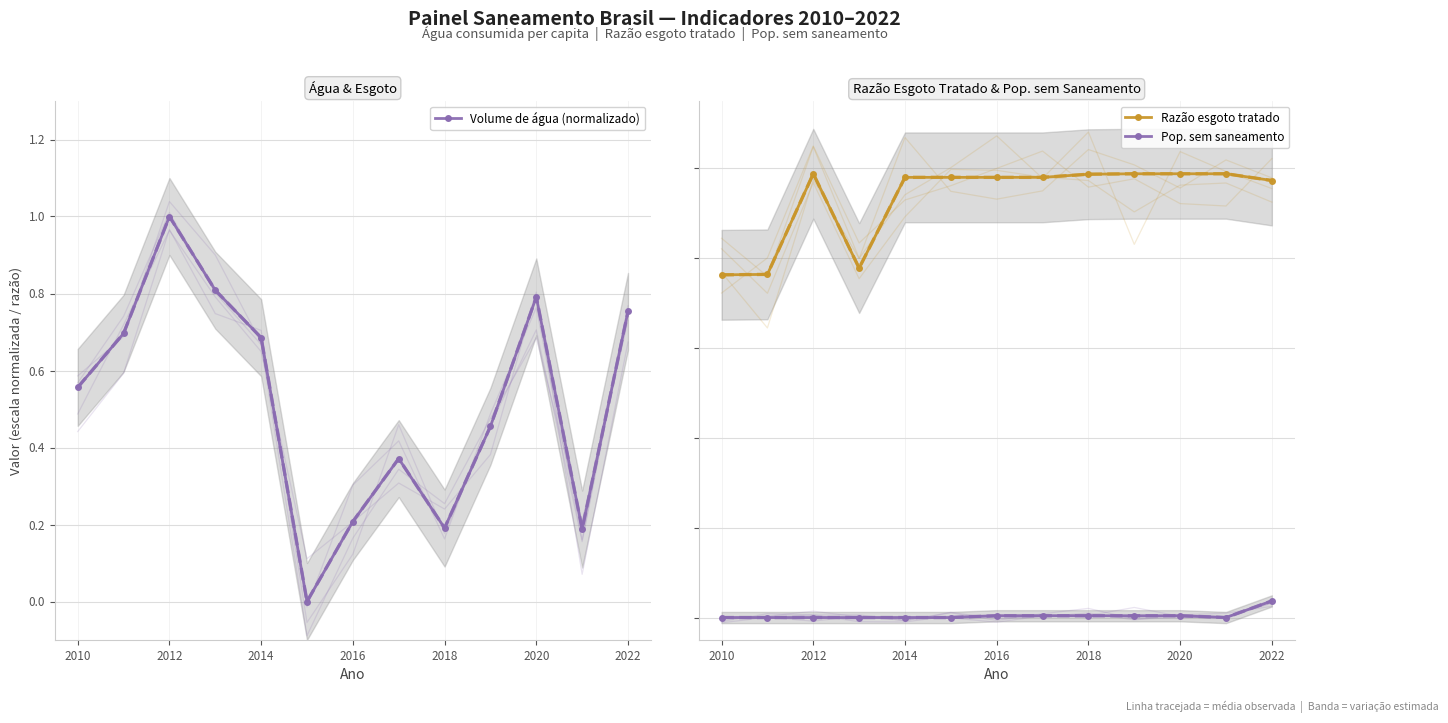

At which category is the sum across all series the highest?

2012